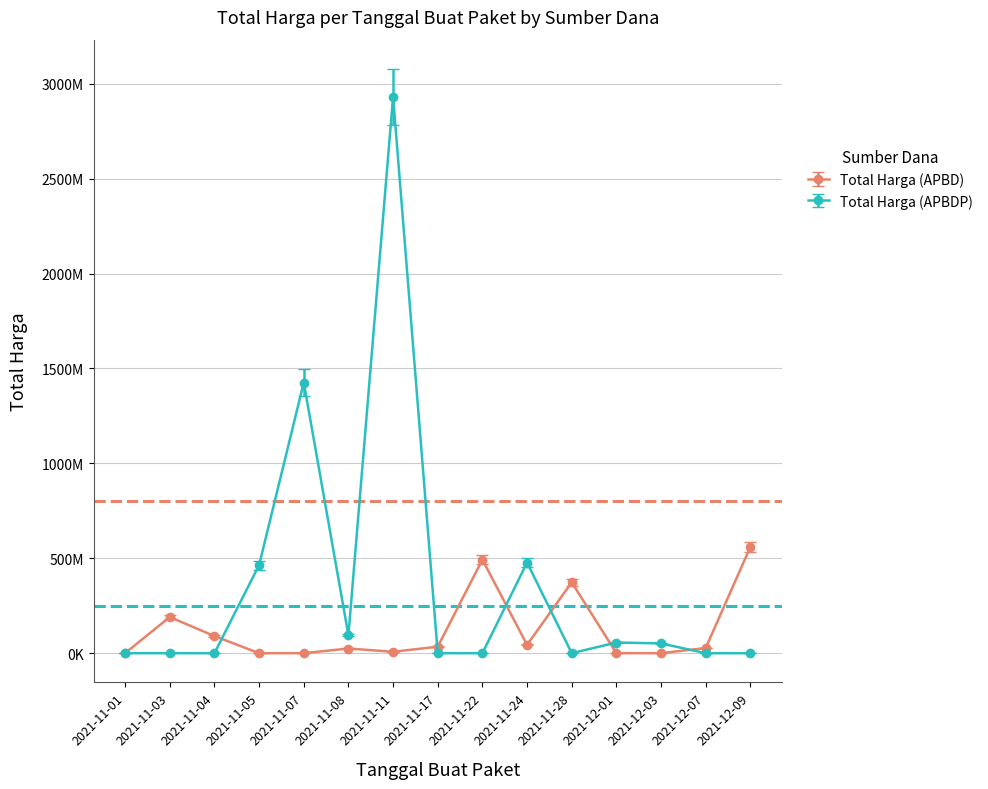

At which category does Total Harga (APBDP) reach its first local valley?

2021-11-08